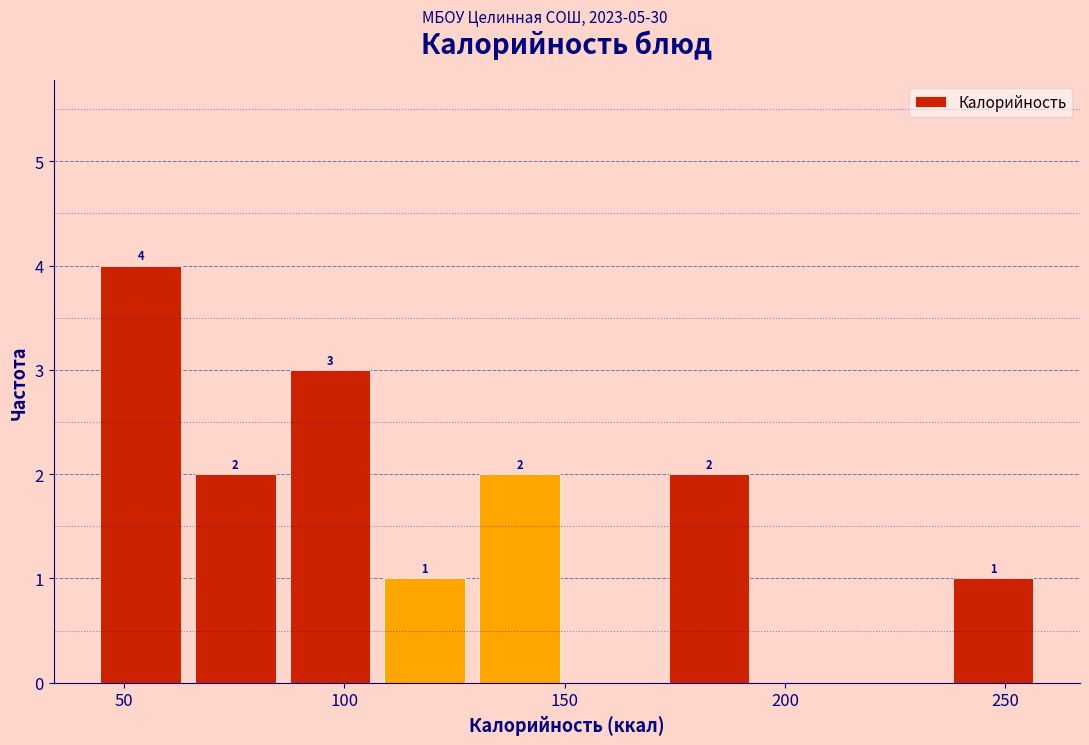

Which range on the x-axis has the tallest bar?

43.0 to 64.5